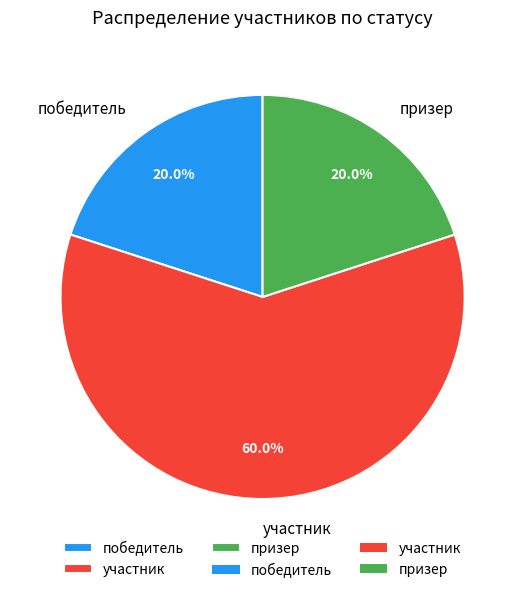

Count the number of slices in the pie.

3